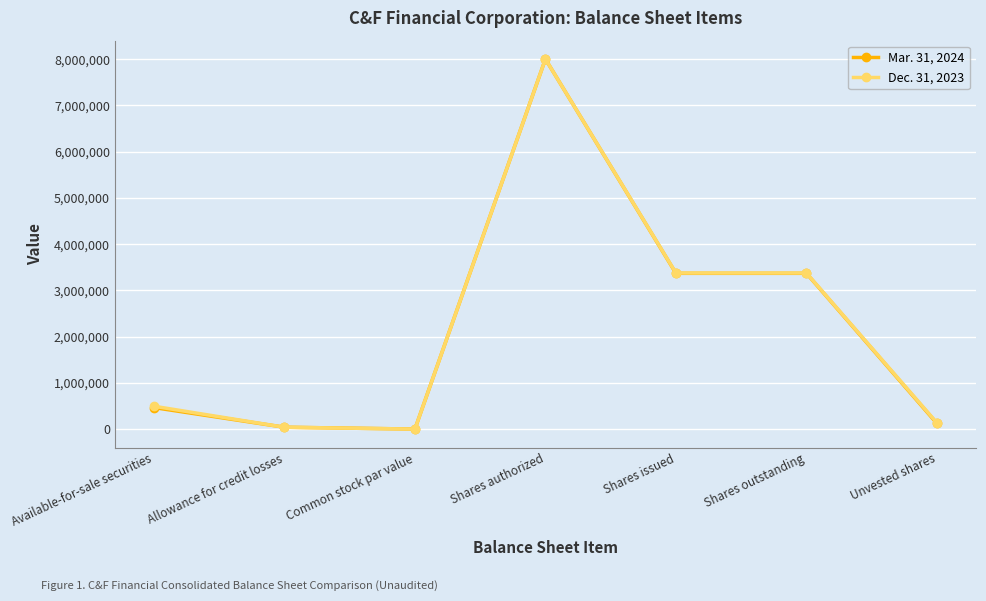

List the series in order of their overall mean, lowest first.

Mar. 31, 2024, Dec. 31, 2023